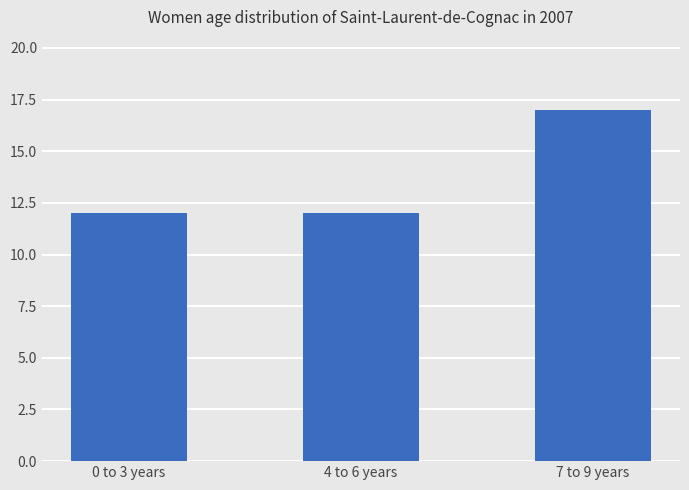

What is the value of the 2nd bar from the left?

12